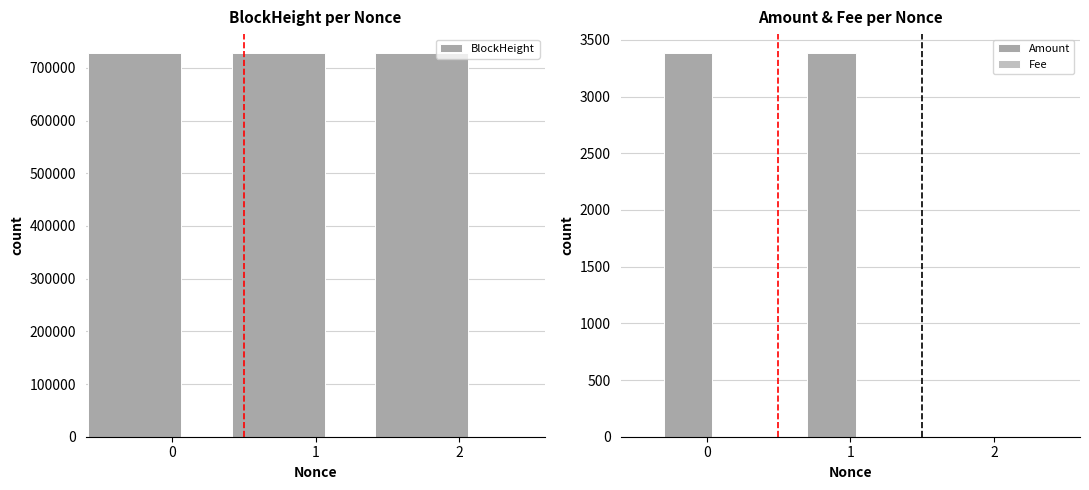

Which series has the widest spread of values?

Amount